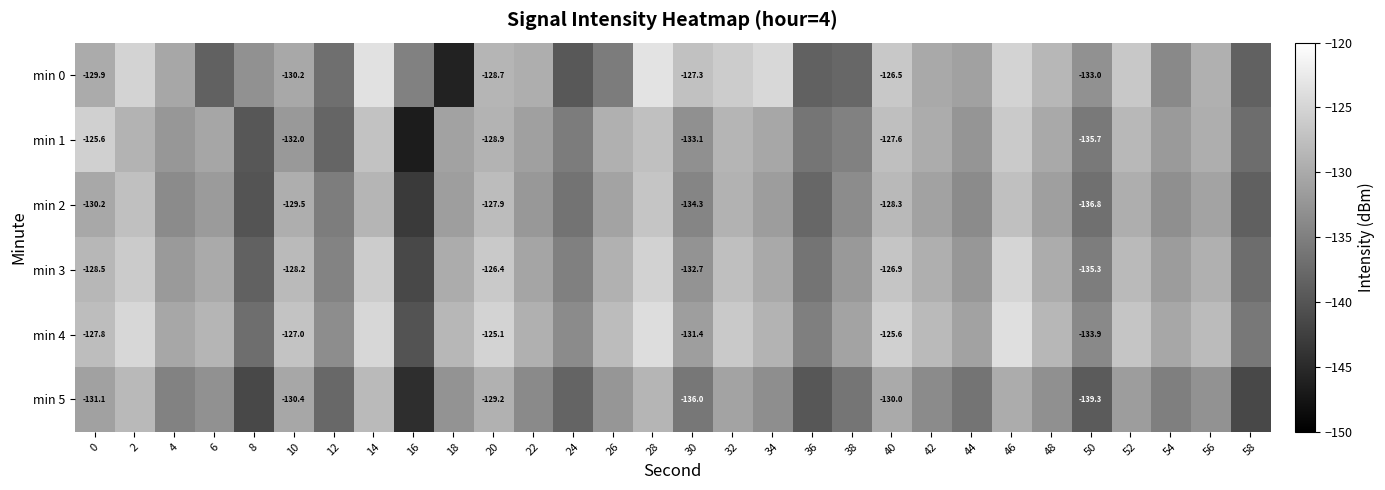

Between 52 and 16, which is larger?

52